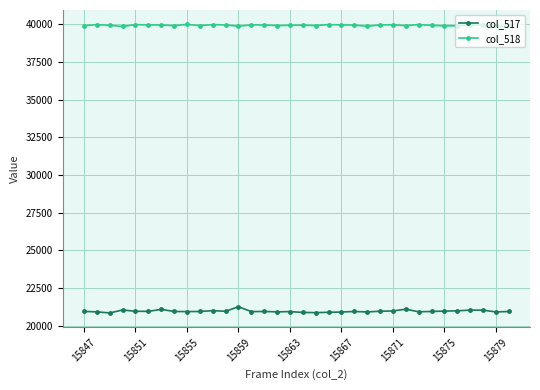

How many distinct data groups are displayed?

2